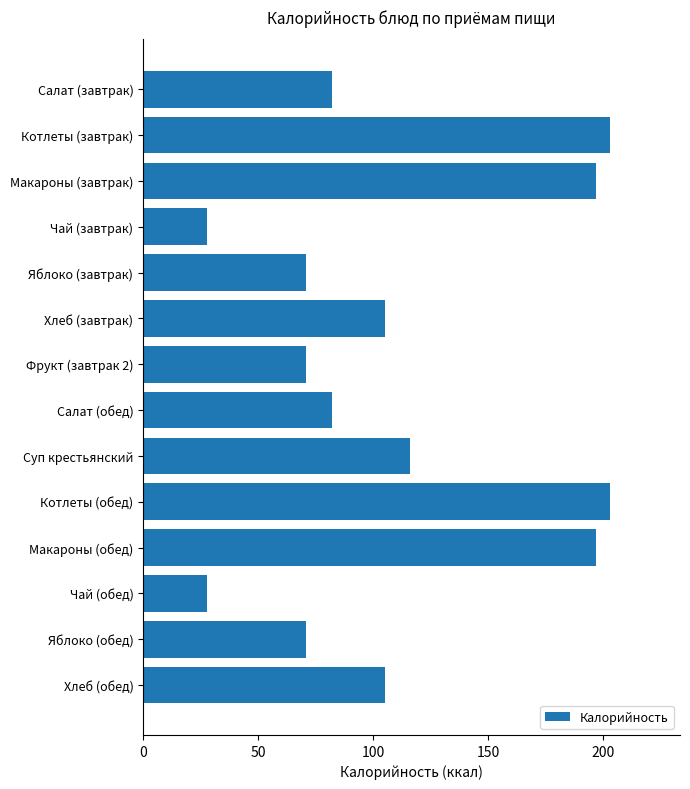

Approximately how many times larger is the value at Макароны (обед) compared to Макароны (завтрак)?

1.0